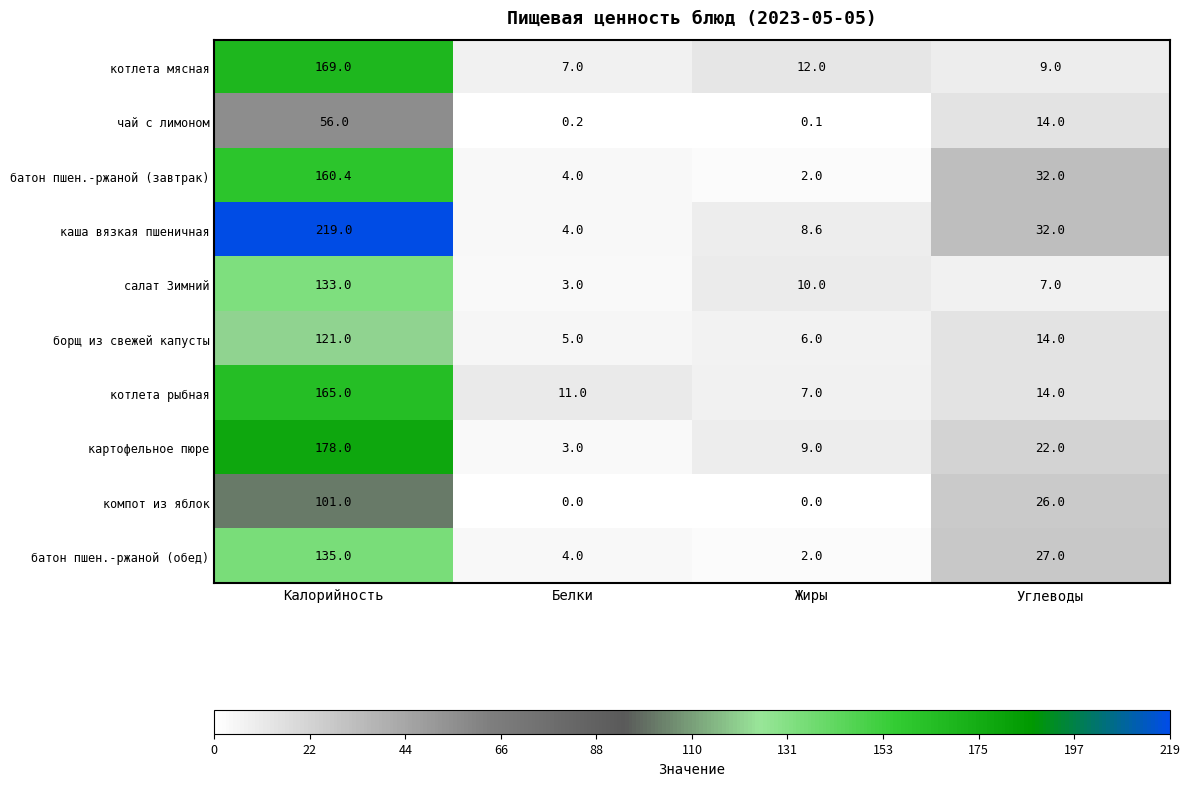

What is the difference between the салат Зимний values at Калорийность and Углеводы?

126.0